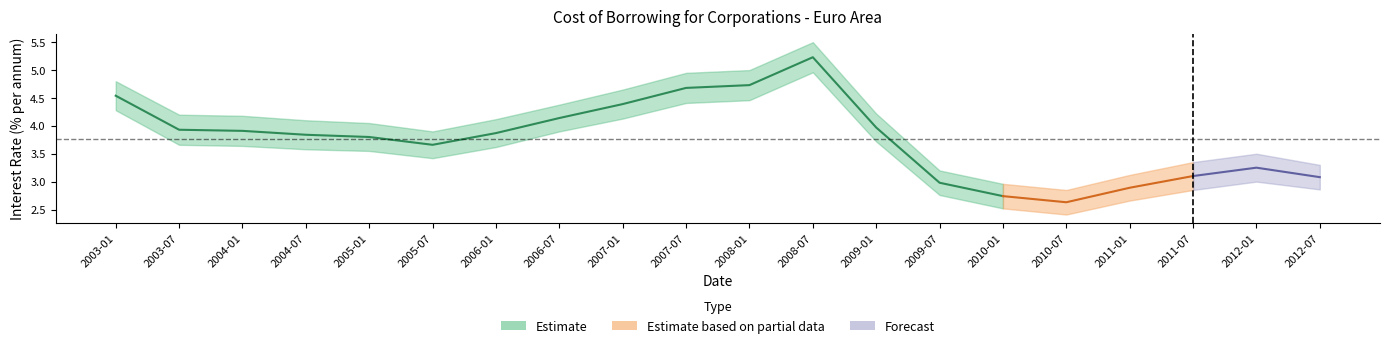

At which category is the sum across all series the highest?

2008-07